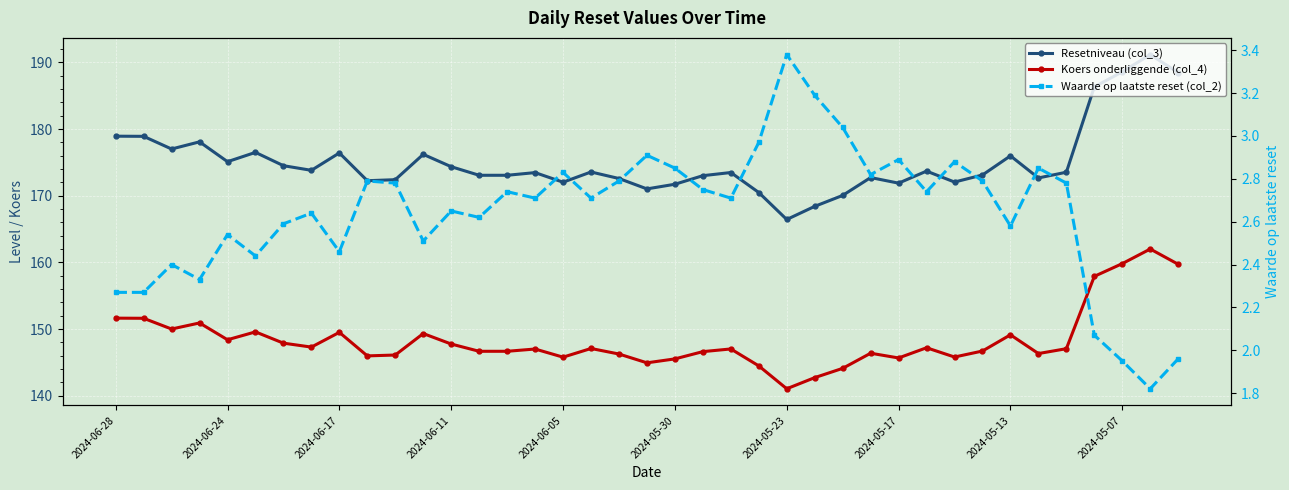

At which category does the chart reach its minimum across all series?

37